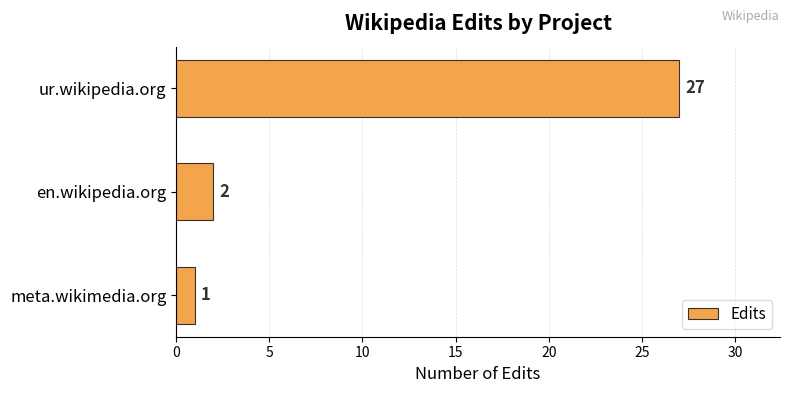

Rank the categories by value from lowest to highest.

meta.wikimedia.org, en.wikipedia.org, ur.wikipedia.org